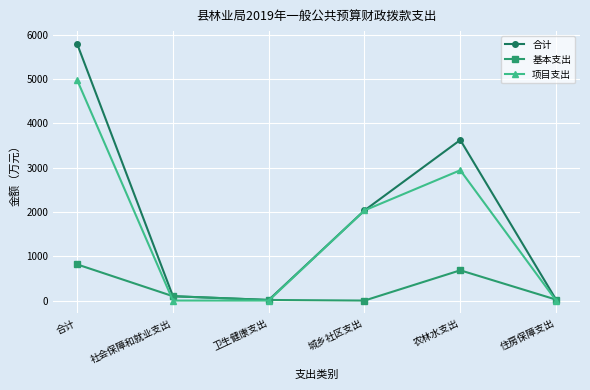

What is the label of the 4th point from the right?

卫生健康支出